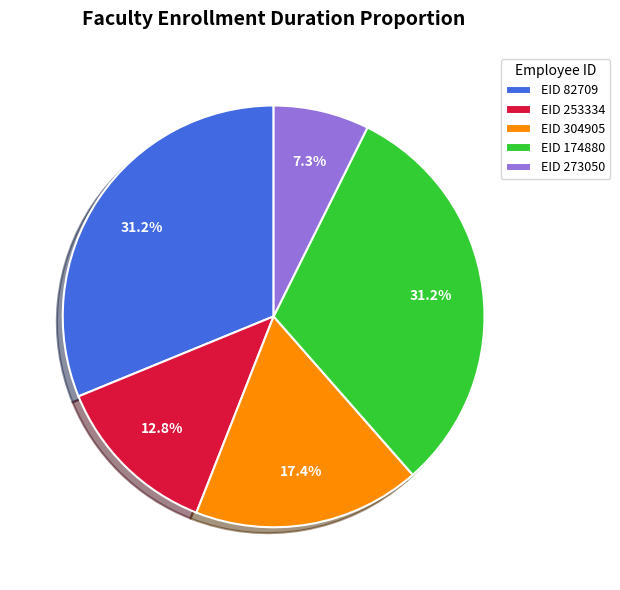

How many slices are in this pie chart?

5